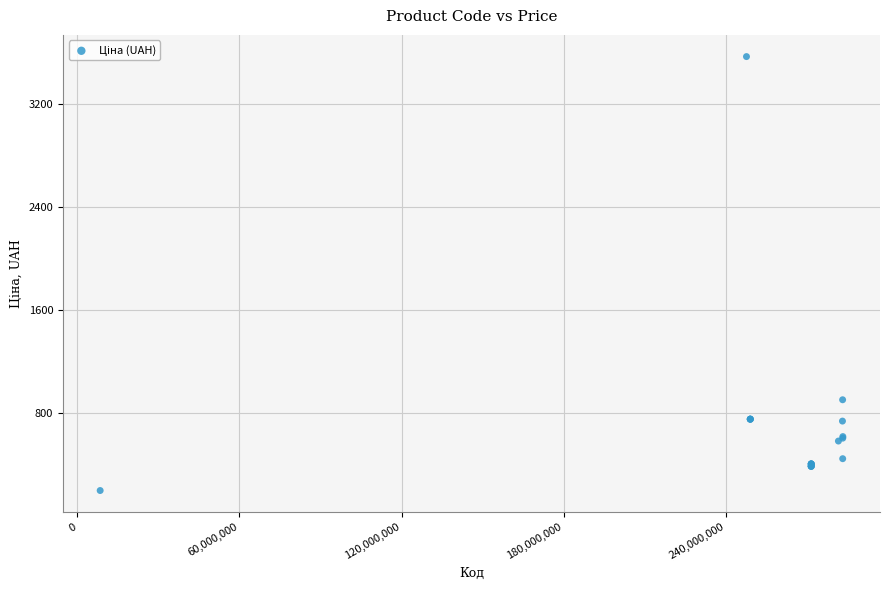

What Y value in the scatter plot is closest to 1883?

903.5